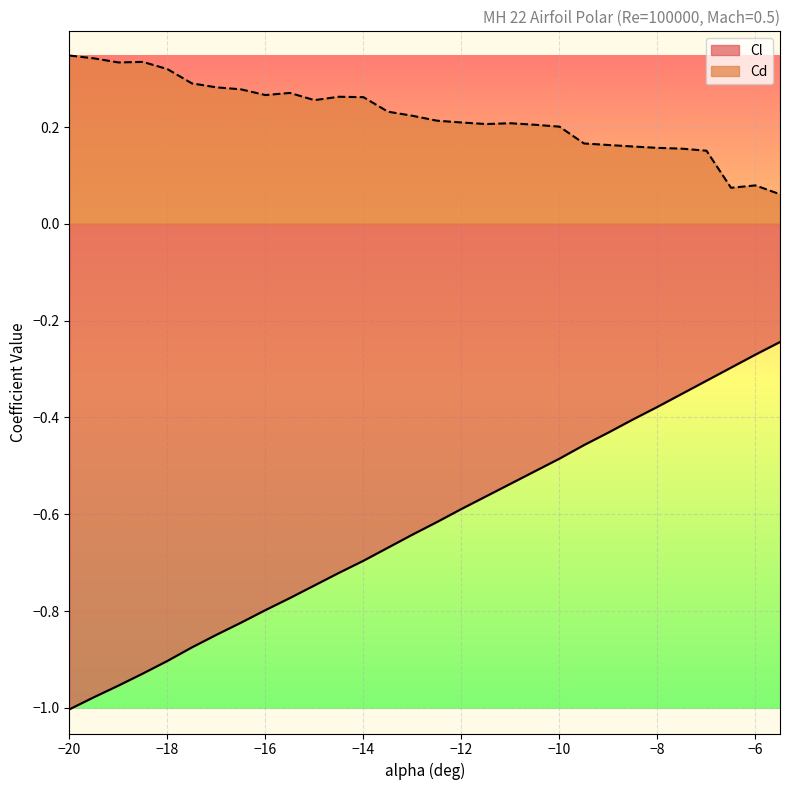

How many lines are shown in the chart?

2